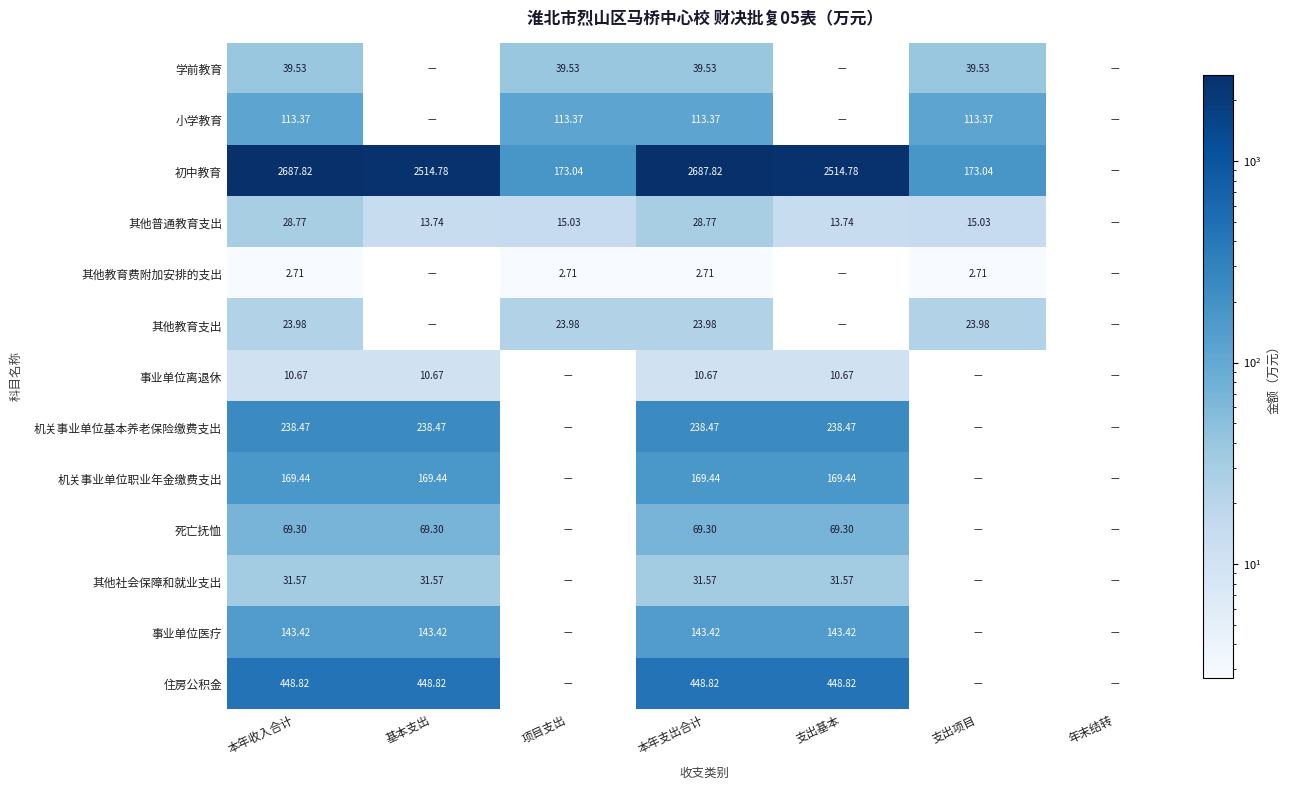

How many data points does each series have?

7